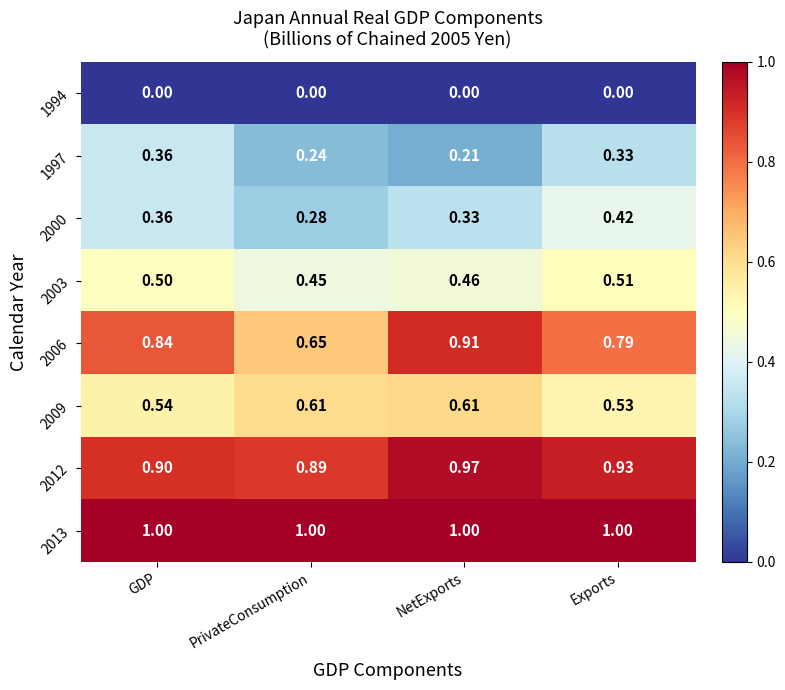

At which category is the sum across all series the highest?

Exports